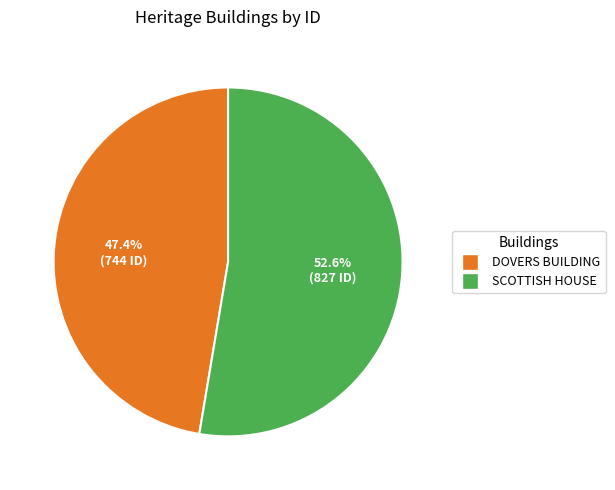

The SCOTTISH HOUSE slice represents 39% of the pie. True or false?

False